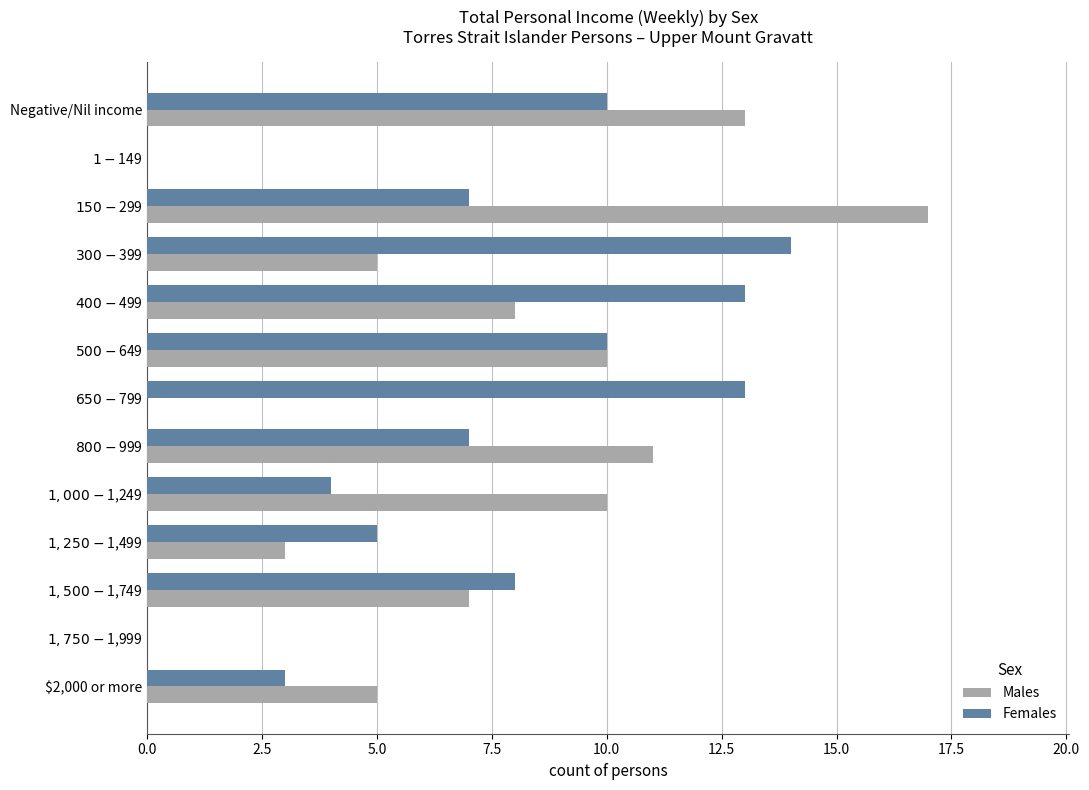

What is the sum of all Males values?

89